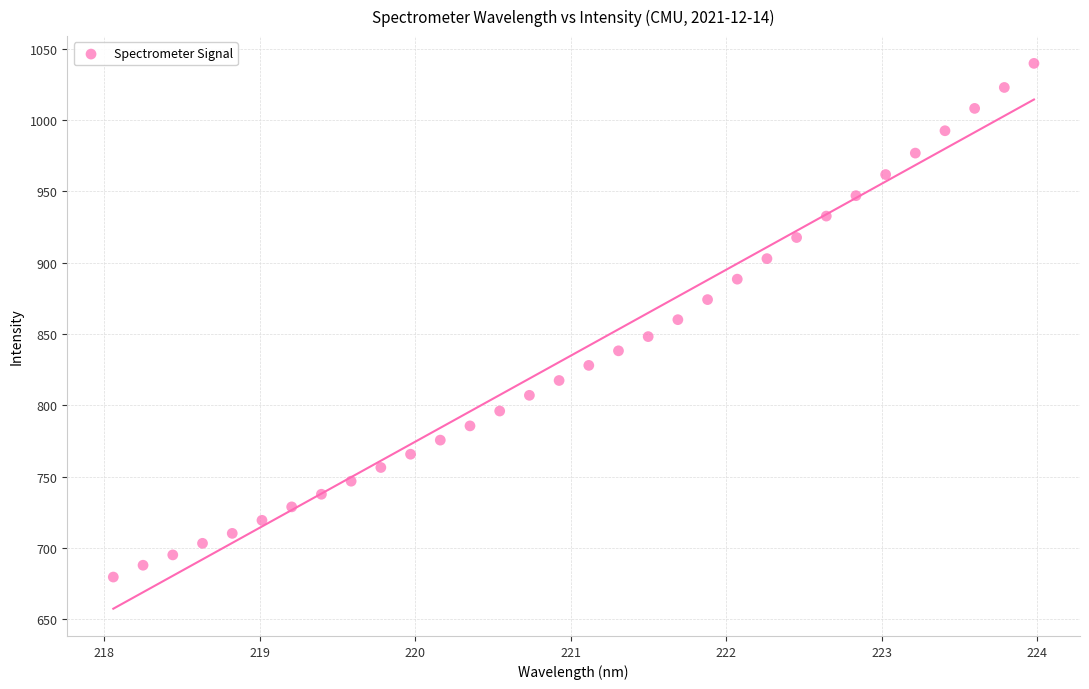

What is the range of X values (max minus min)?

5.9